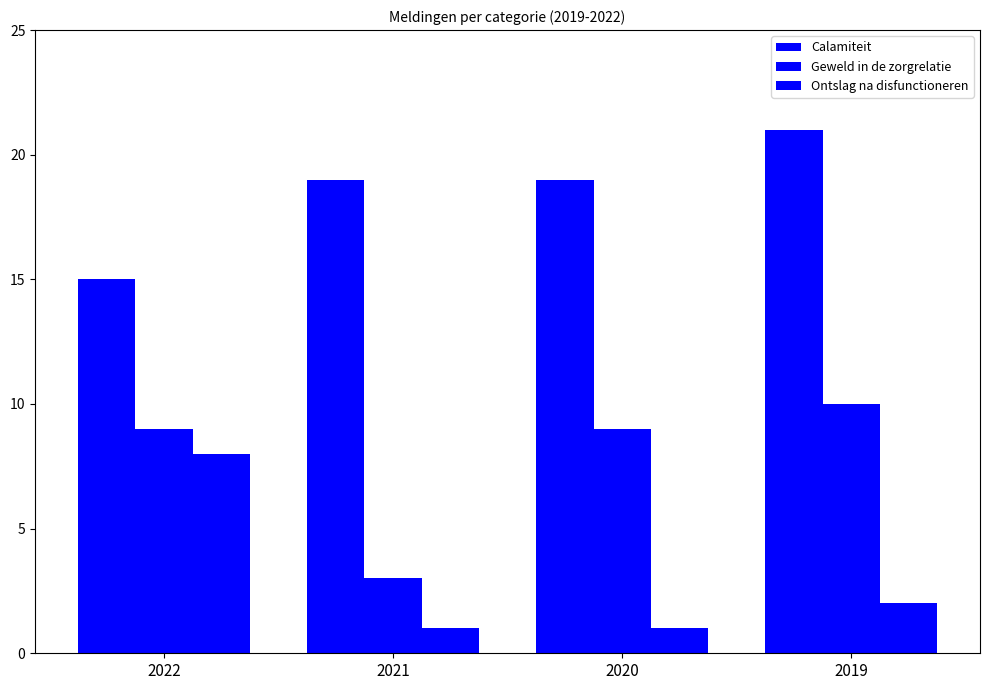

How many bars are there in each group?

3